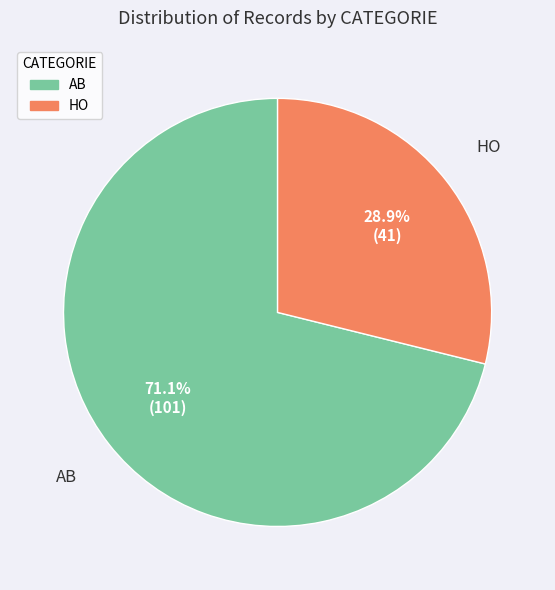

The HO slice represents 29% of the pie. True or false?

True